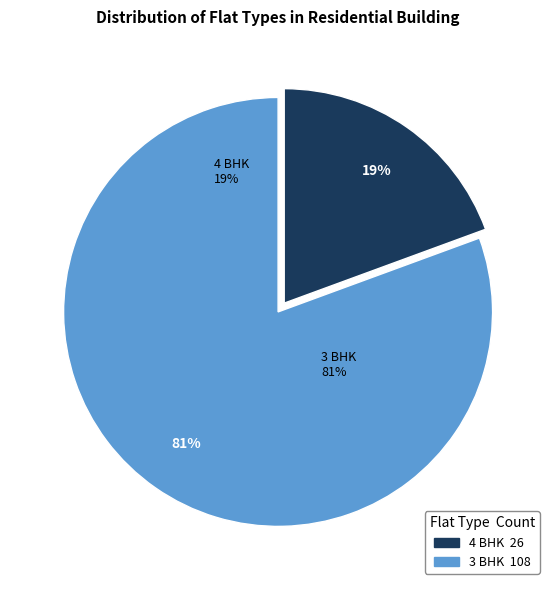

Does 3 BHK account for over 50% of the chart?

Yes